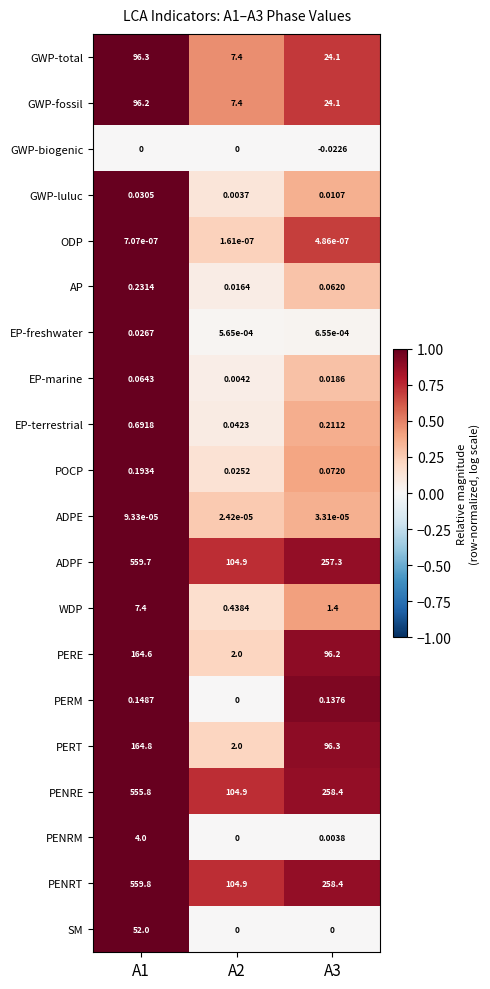

Is the value of AP at A3 greater than the value of WDP at A2?

No